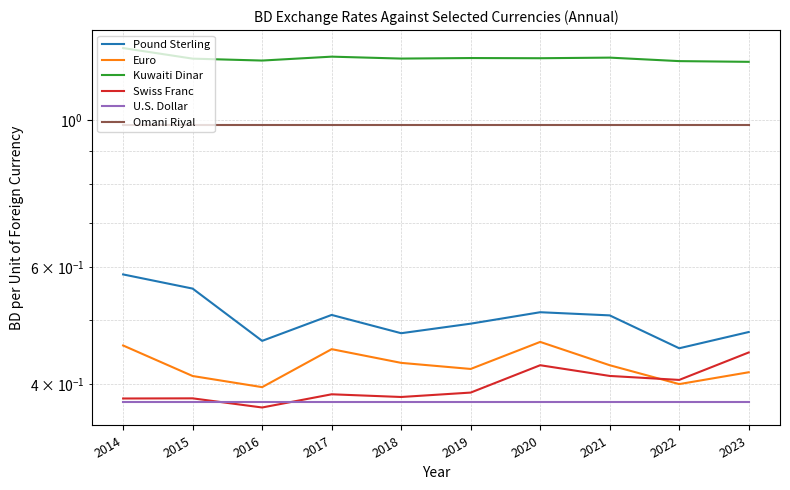

What is the sum of the Pound Sterling values at 2018 and 2020?

1.0